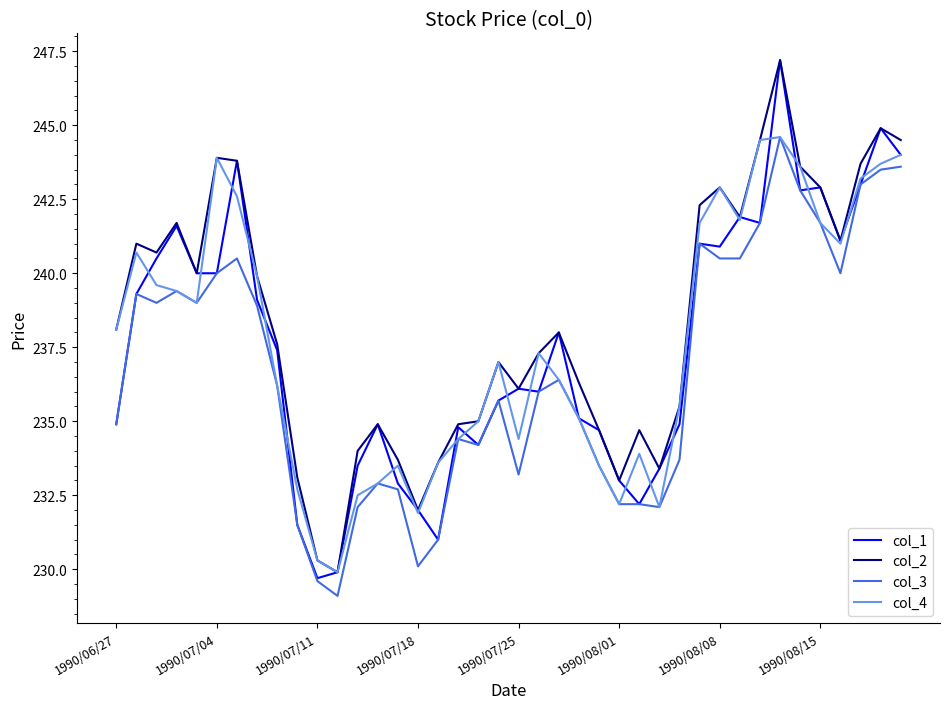

Which series has the widest spread of values?

col_1